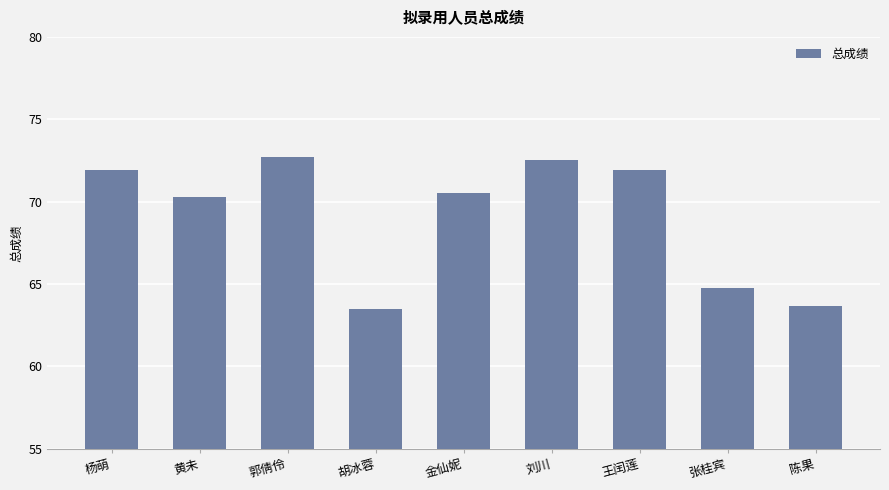

The chart shows a value of 101.1 at 杨萌. True or false?

False